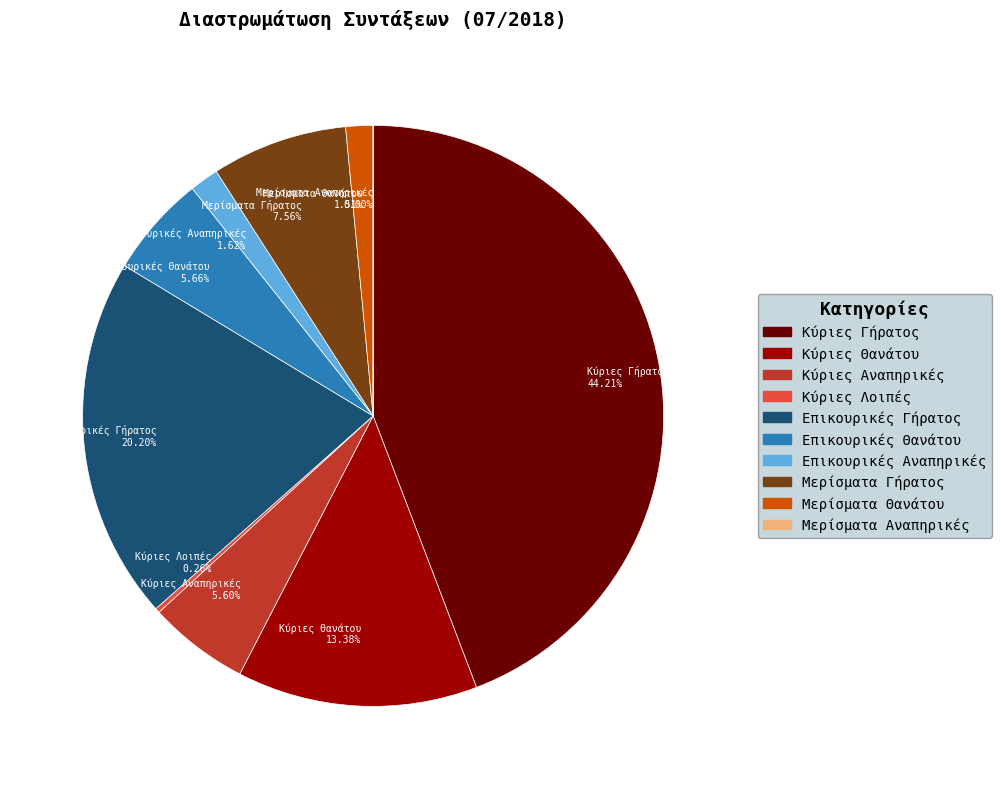

What percentage is NOT represented by Κύριες Θανάτου?

86.6%